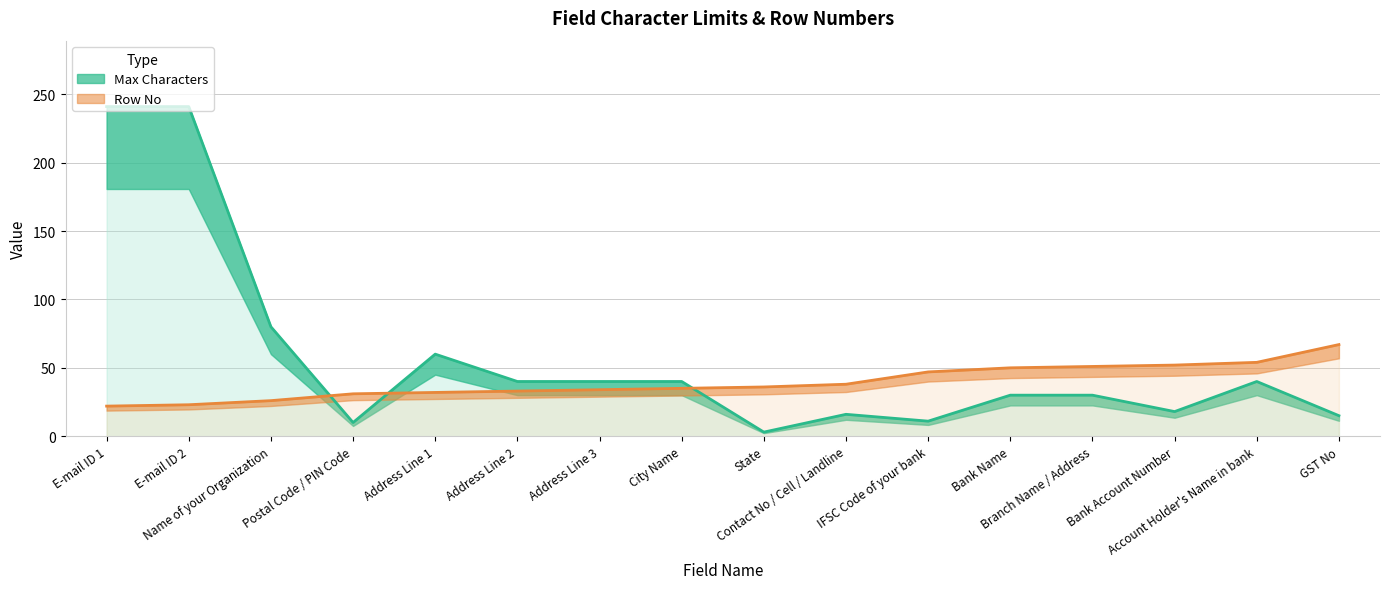

What is the approximate value of Row No at Address Line 3, to the nearest 10?

30